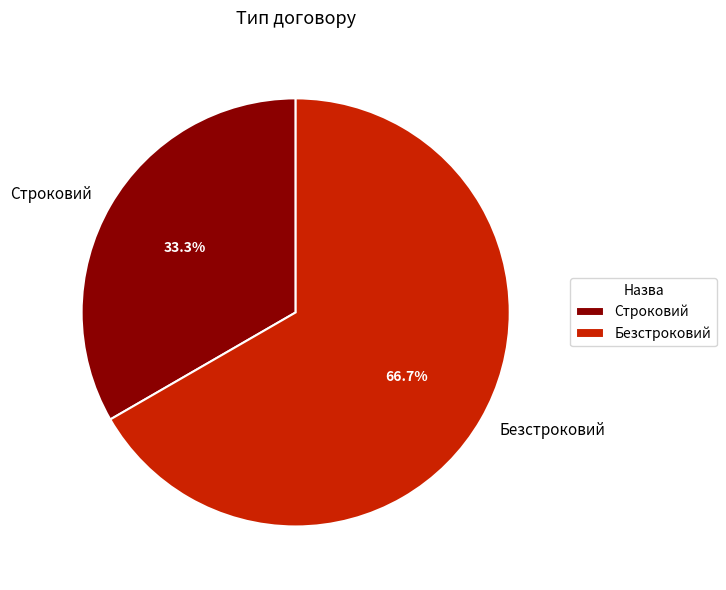

Is it true that Безстроковий is 56% of the pie?

False